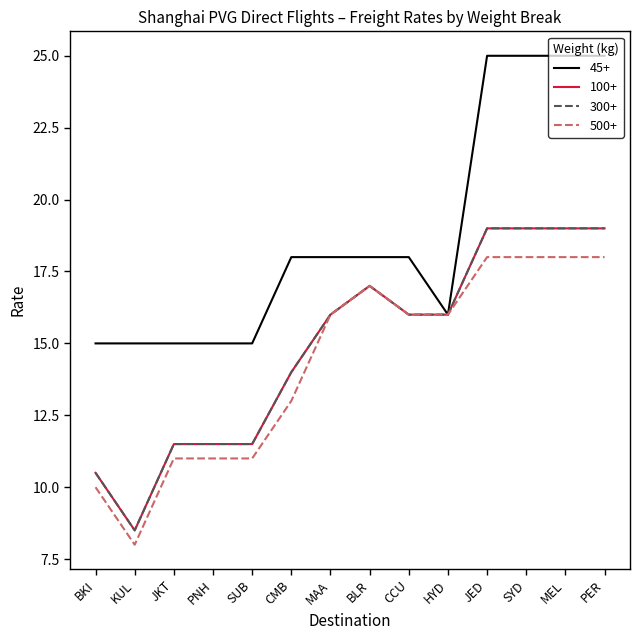

Does the chart have visible grid lines?

No